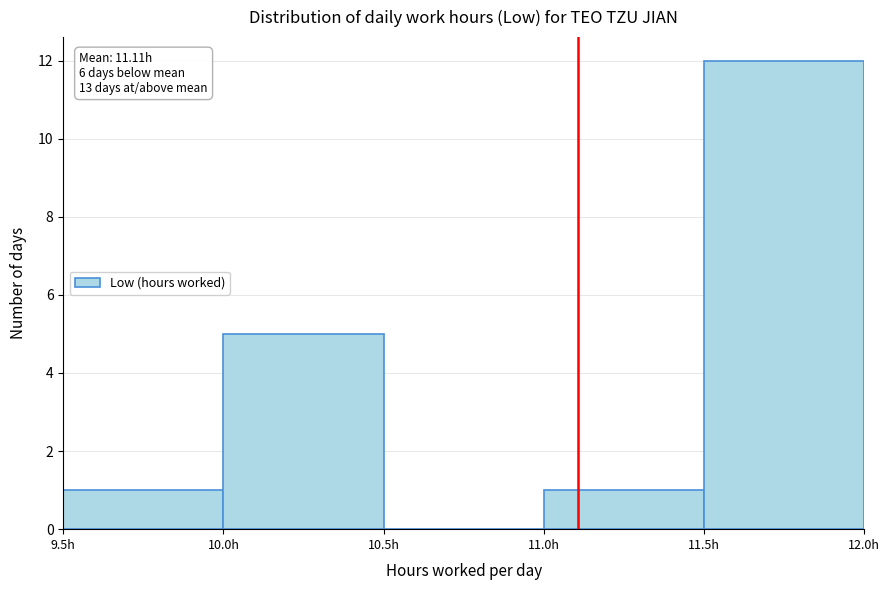

Over which range of the x-axis is the bar tallest?

11.5 to 12.0